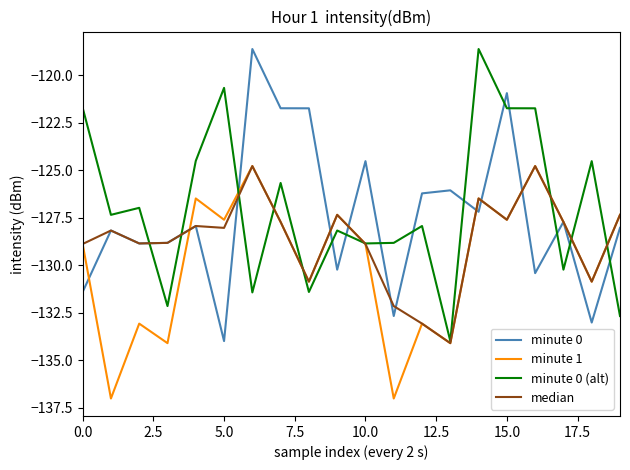

List the series in order of their overall mean, lowest first.

minute 1, median, minute 0, minute 0 (alt)